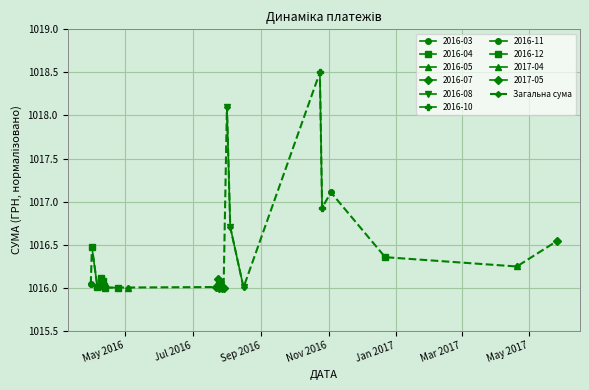

What is the maximum value for Загальна сума?

1018.5